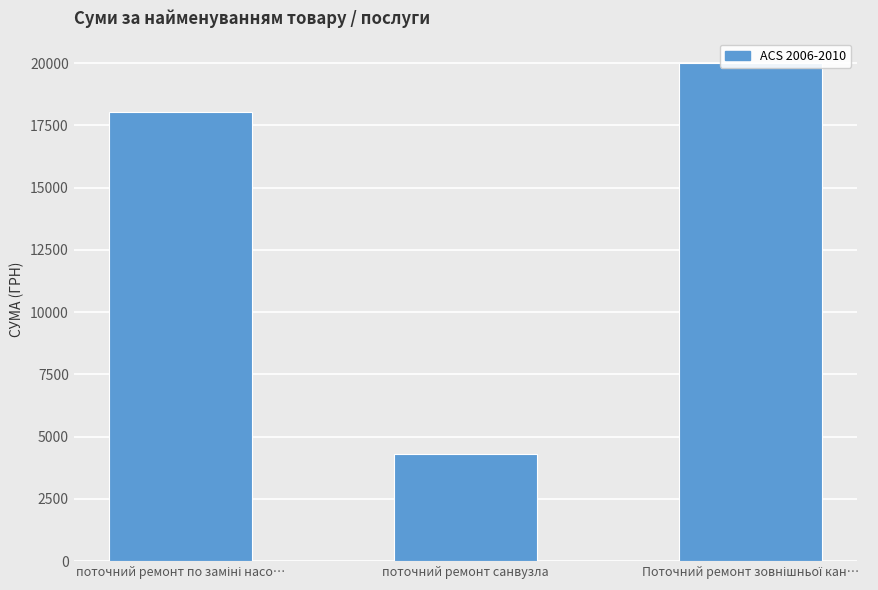

True or false: the data shows 18051.1 at поточний ремонт по заміні насо….

True